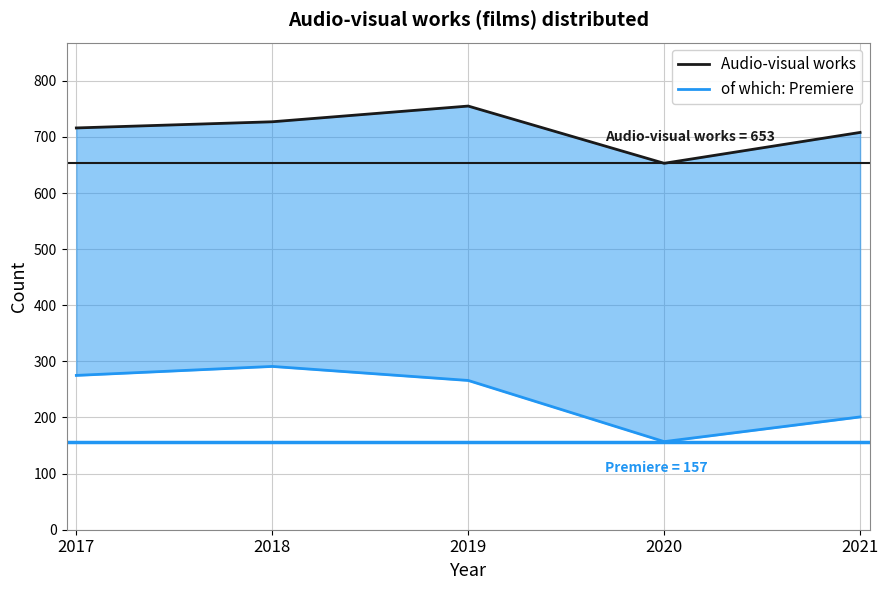

Is the value of Audio-visual works at 2021 greater than the value of of which: Premiere at 2020?

Yes